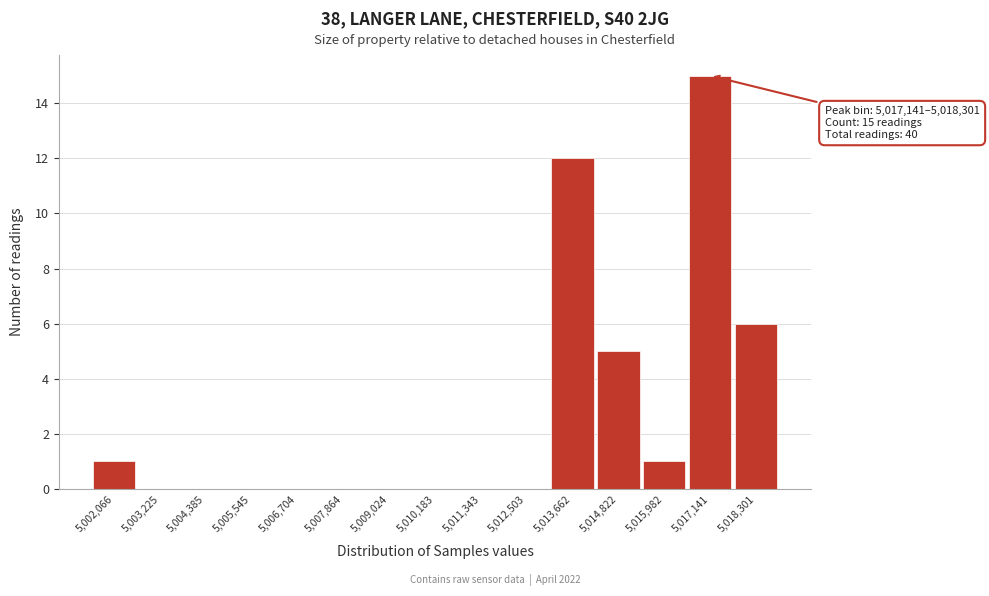

Reading left to right, list all the values displayed in this chart.

5,002,066=1	5,003,225=0	5,004,385=0	5,005,545=0	5,006,704=0	5,007,864=0	5,009,024=0	5,010,183=0	5,011,343=0	5,012,503=0	5,013,662=12	5,014,822=5	5,015,982=1	5,017,141=15	5,018,301=6